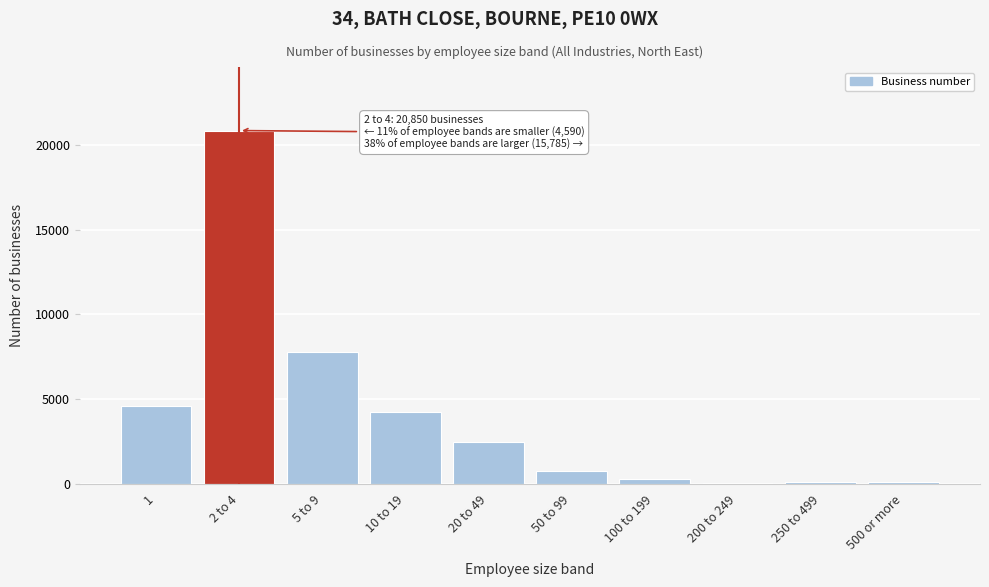

What is the change in value from 2 to 4 to 5 to 9?

-13050